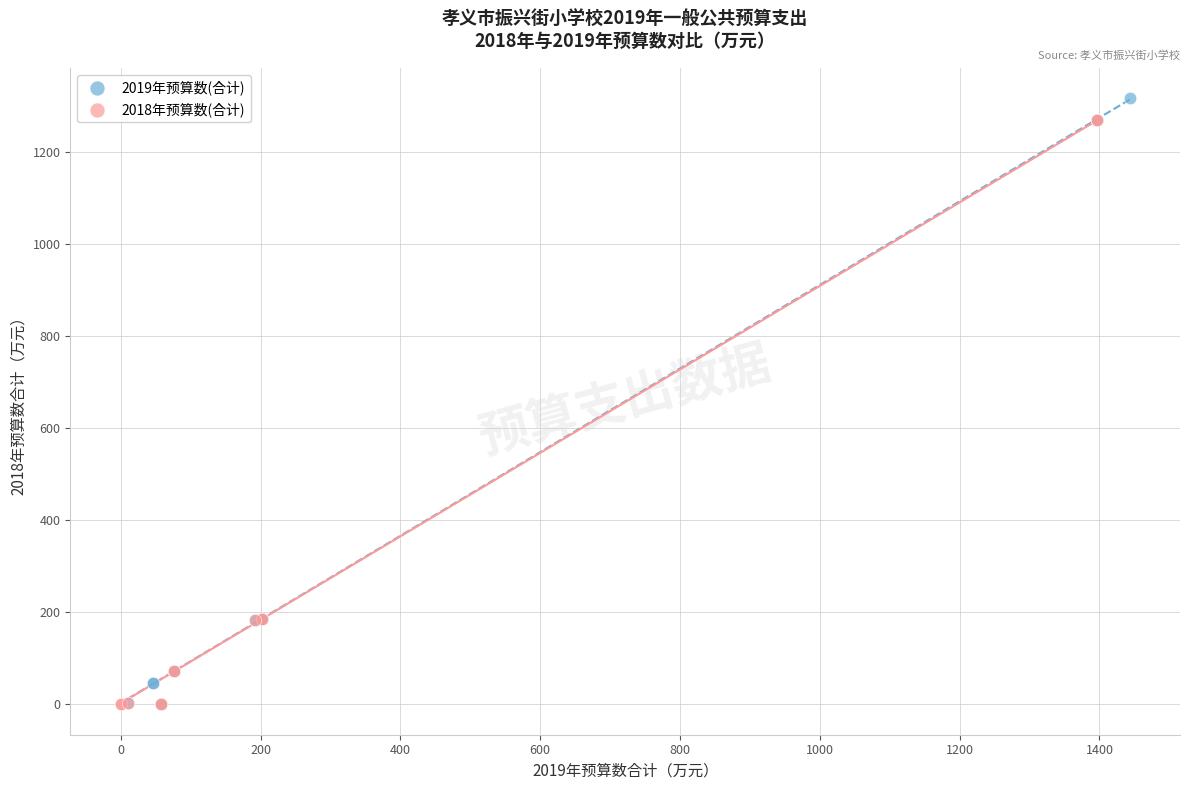

Which series has the widest spread of Y values?

2019年预算数(合计)